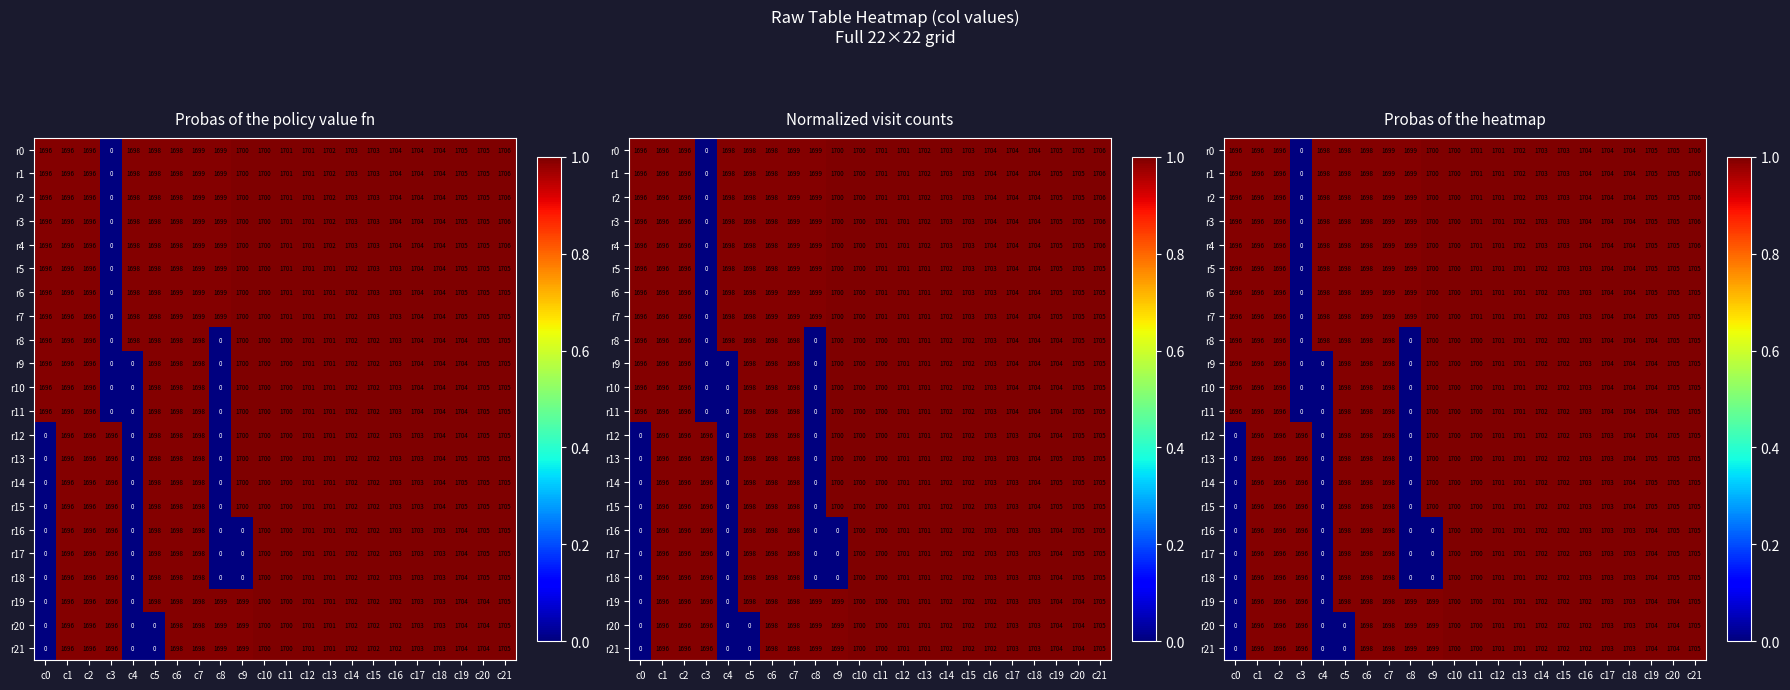

At which label is r18 closest to 0?

c0